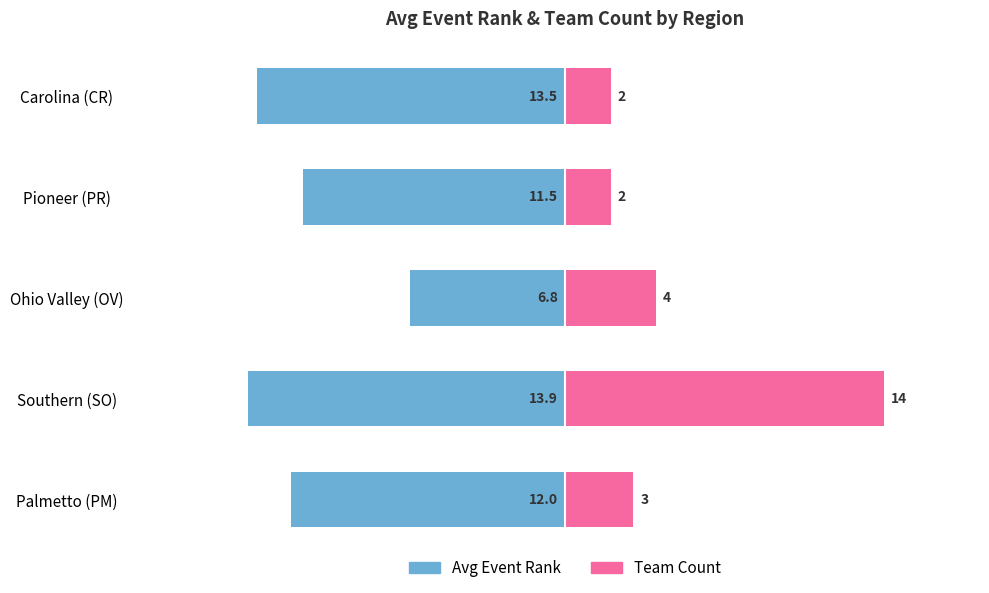

Reading left to right, what are all the values shown in this chart?

Avg Rank: -12.0	-13.9	-6.8	-11.5	-13.5
Team Count: 3.0	14.0	4.0	2.0	2.0